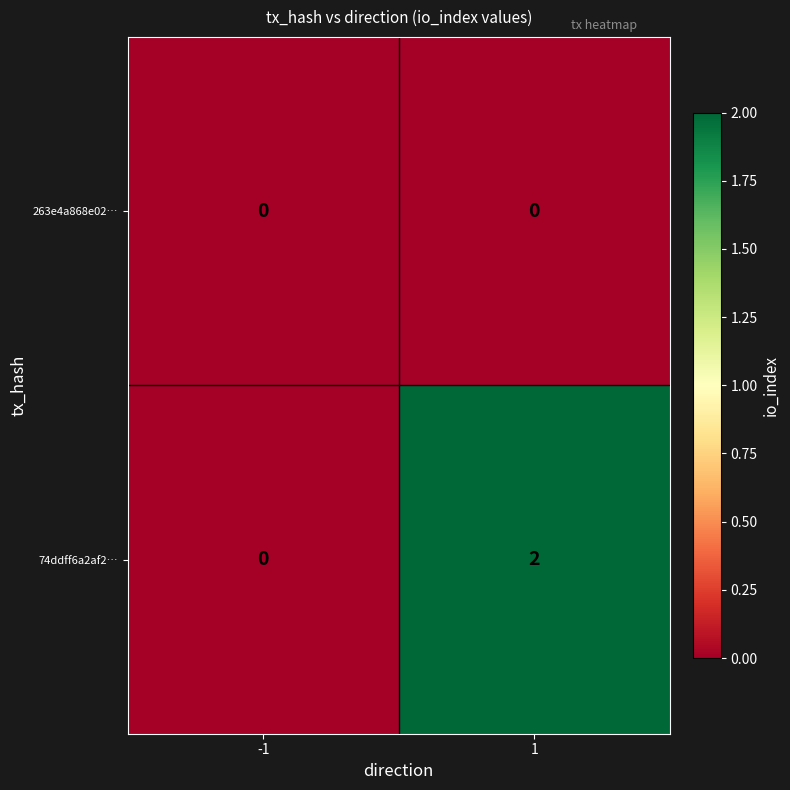

List the series in order of their peak value, lowest first.

263e4a868e02…, 74ddff6a2af2…